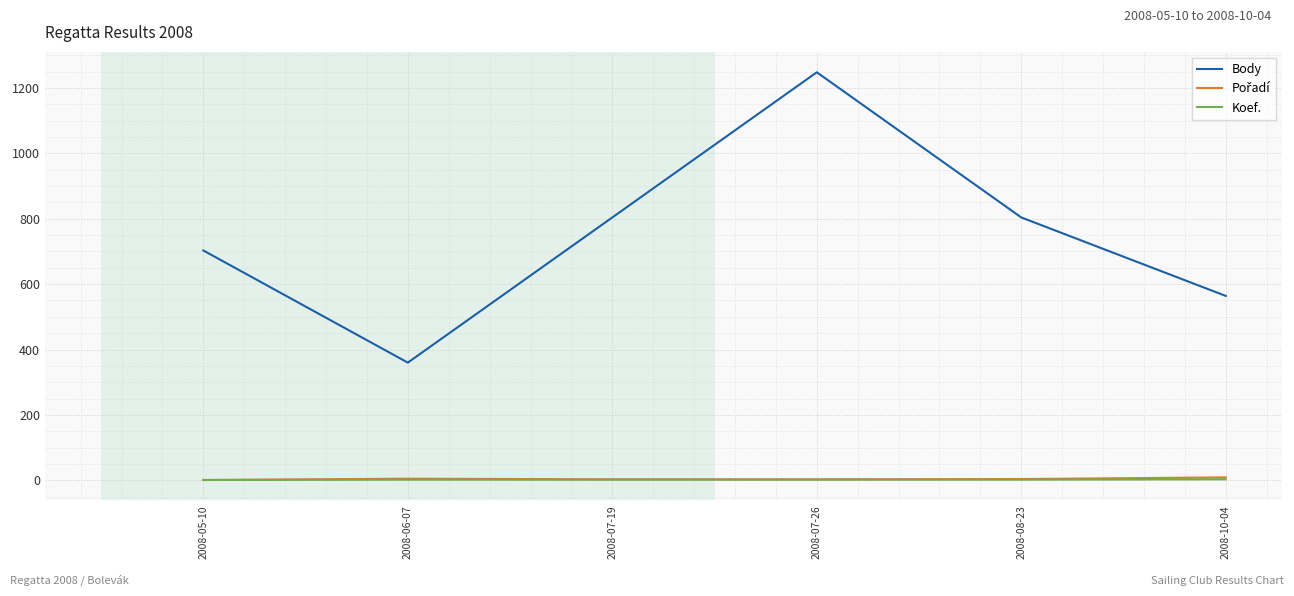

Is this an area chart (filled region under the line)?

No